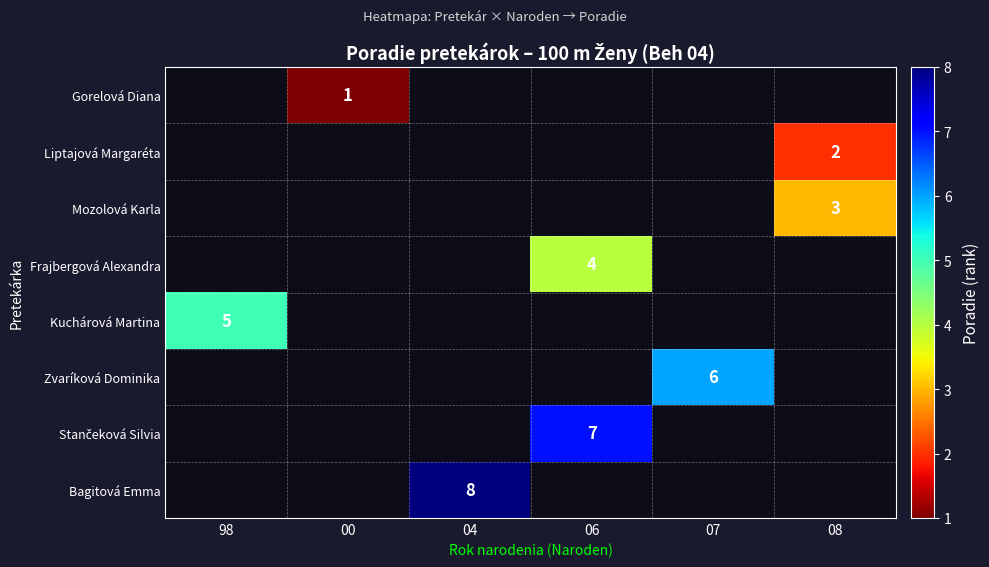

What is the minimum value shown in the chart?

1.0